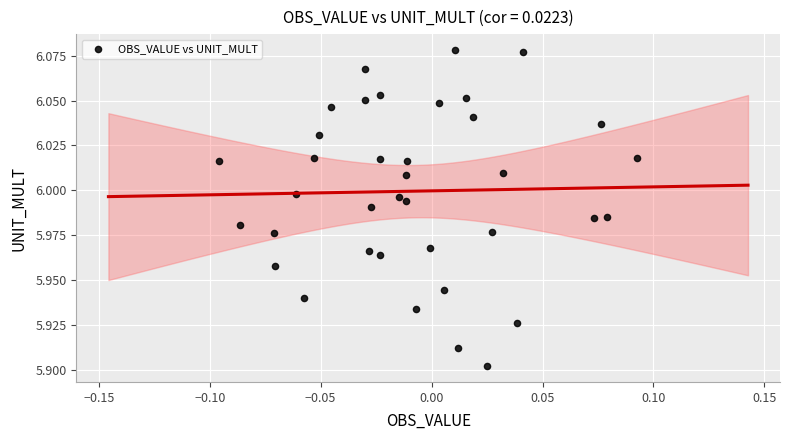

Count the number of points in this scatter plot.

37